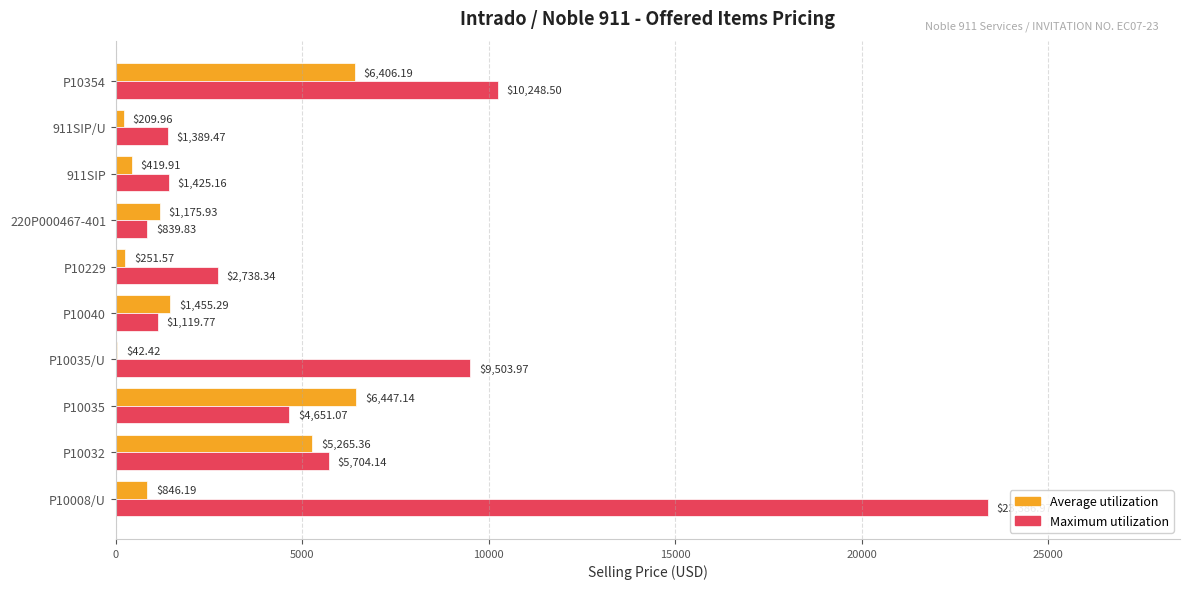

At which category is the sum across all series the highest?

P10008/U